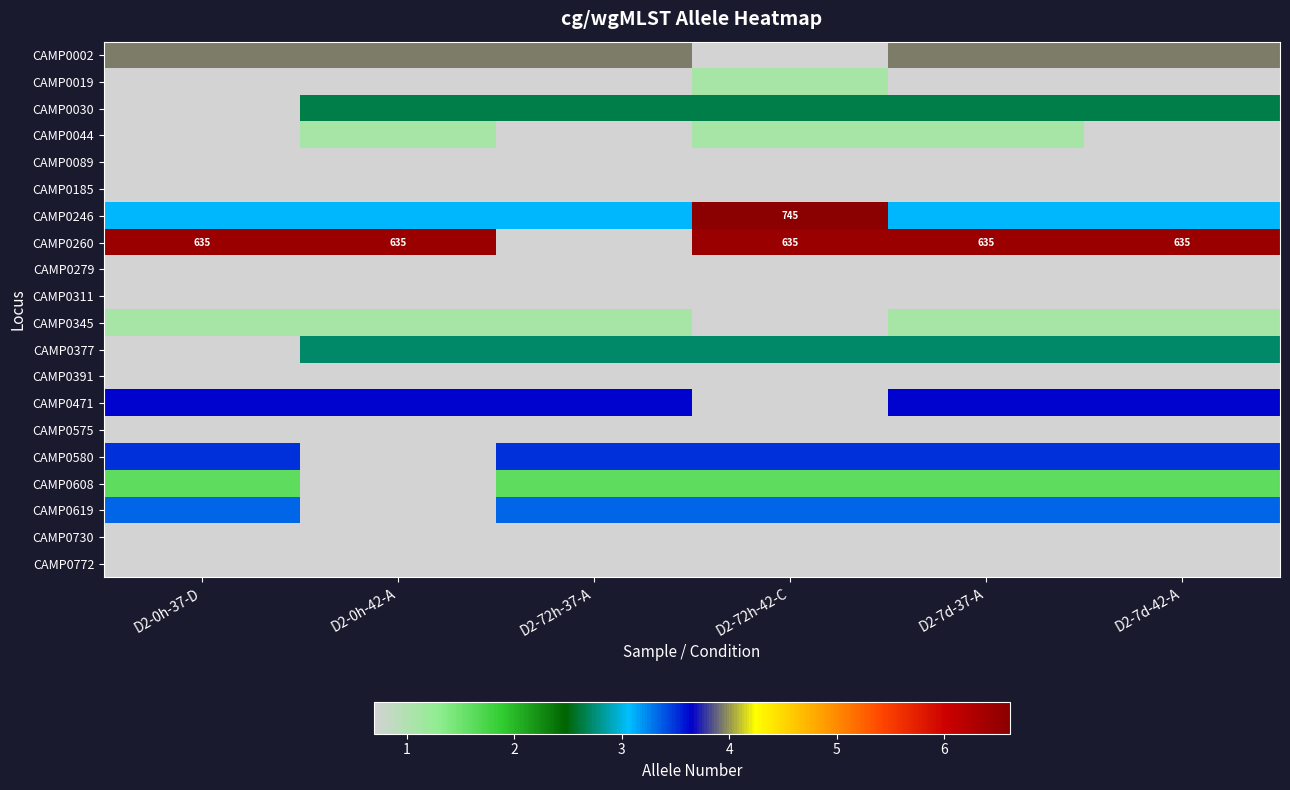

What is the total value across all series at D2-7d-37-A?

39.3